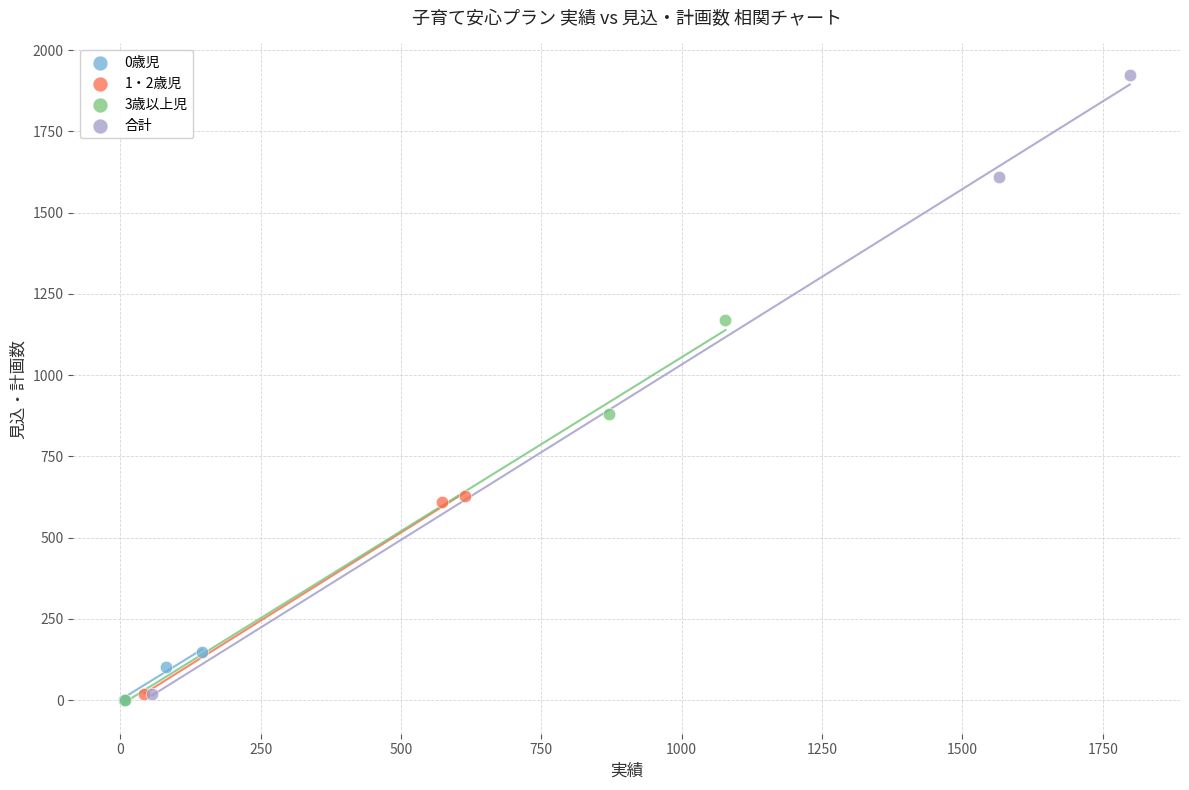

Which series contains the highest Y value?

合計